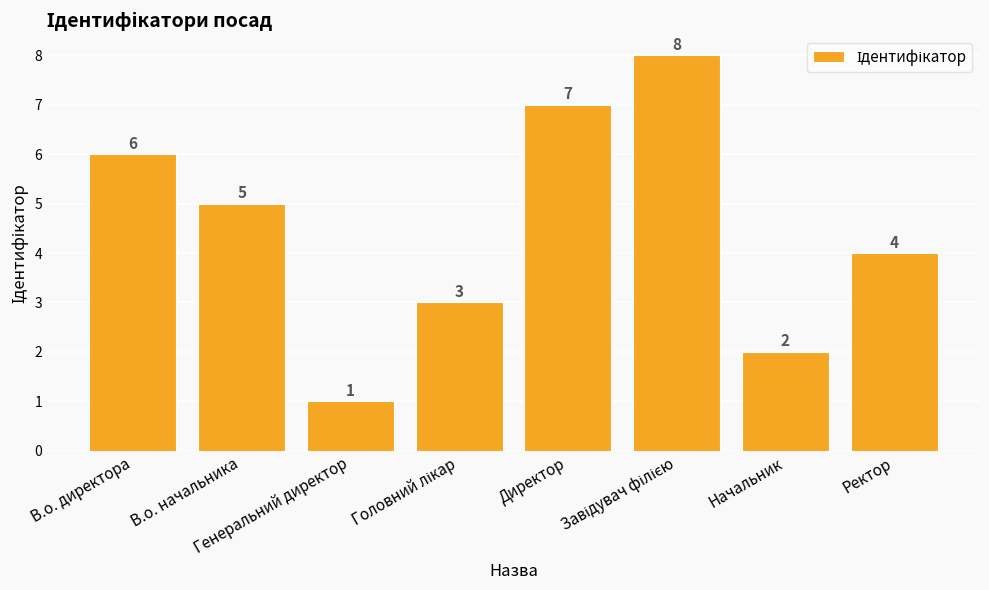

What is the value of the 5th bar from the left?

7